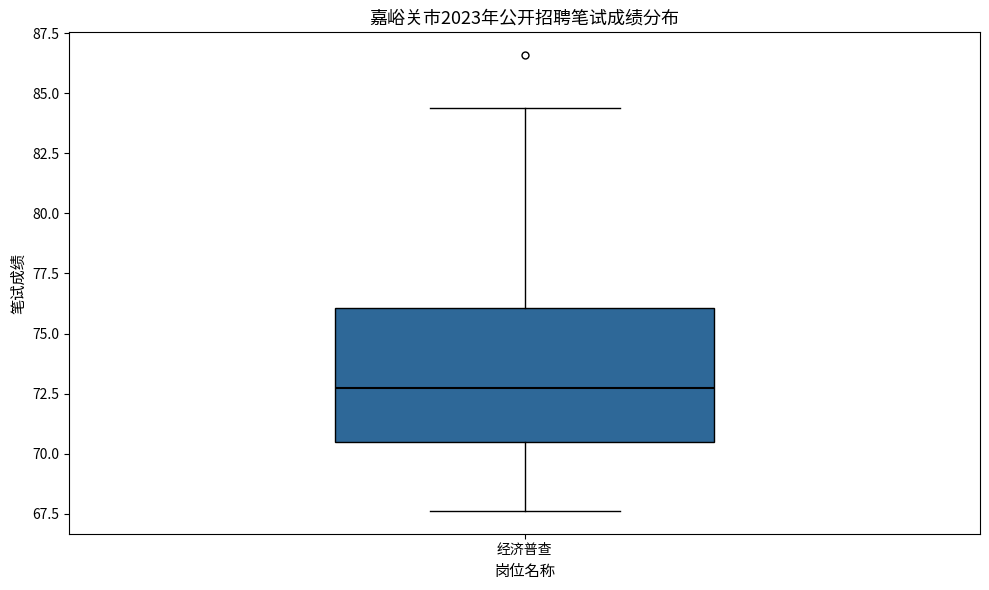

Where does the median line of the box for 经济普查 sit on the y-axis? The values are not printed on the chart, so give them approximately, as read against the axis.

72.5